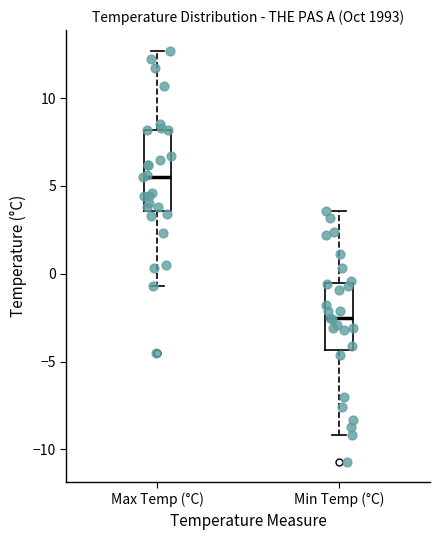

Comparing the boxes themselves (not the whiskers), which one is the tallest?

Max Temp (°C)